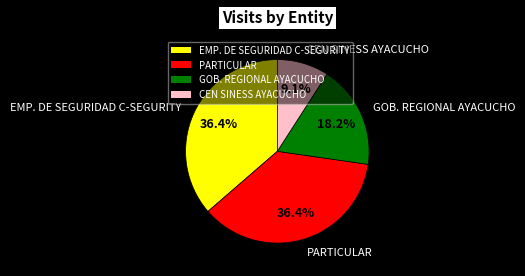

The CEN SINESS AYACUCHO slice represents 15% of the pie. True or false?

False